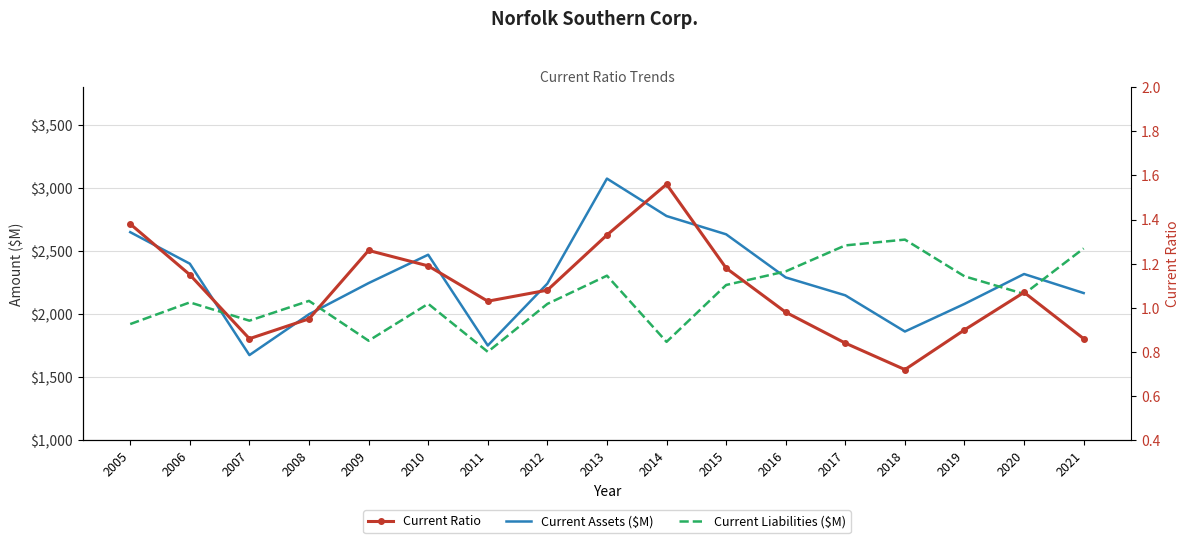

What is the difference between the maximum and minimum values in the Current Ratio series?

0.8